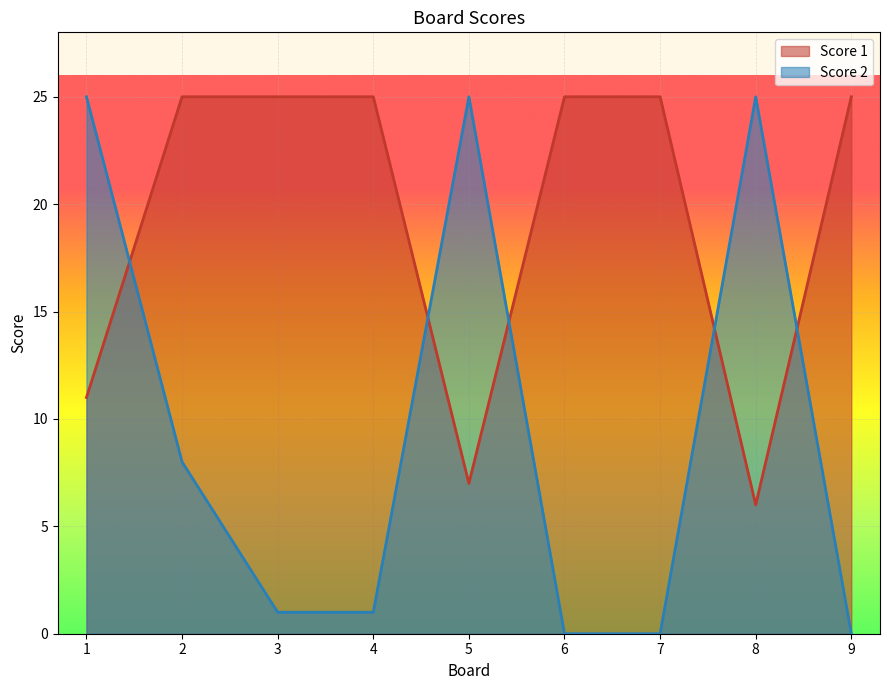

Reading left to right, extract all data points from this chart.

Score 1: 11	25	25	25	7	25	25	6	25
Score 2: 25	8	1	1	25	0	0	25	0